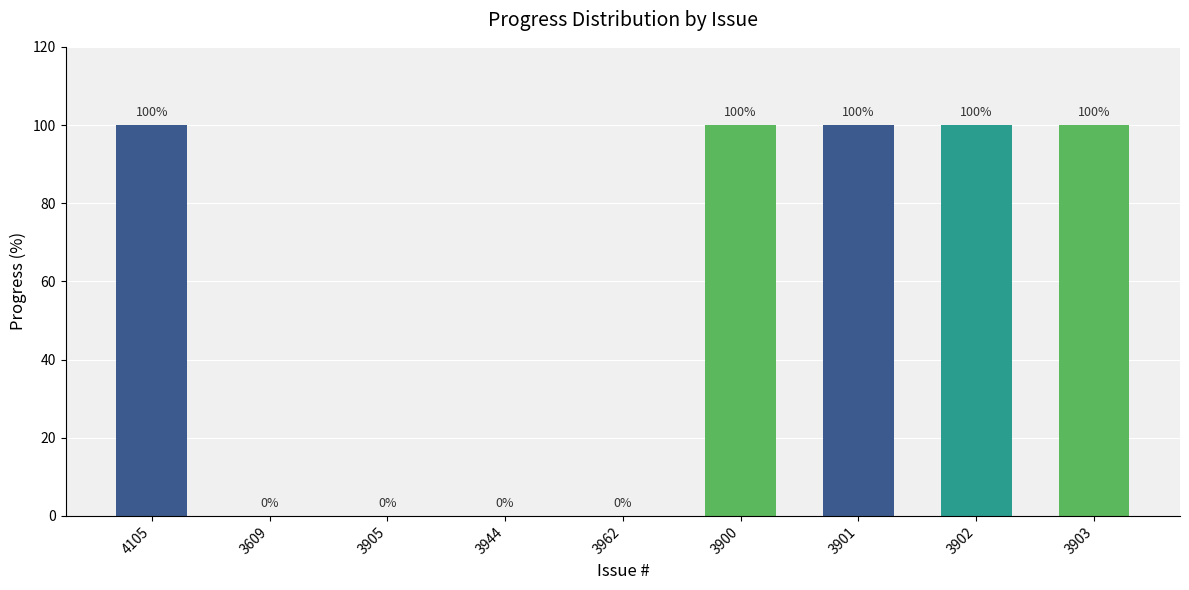

What value does the data have at 3902, to the nearest 10?

100